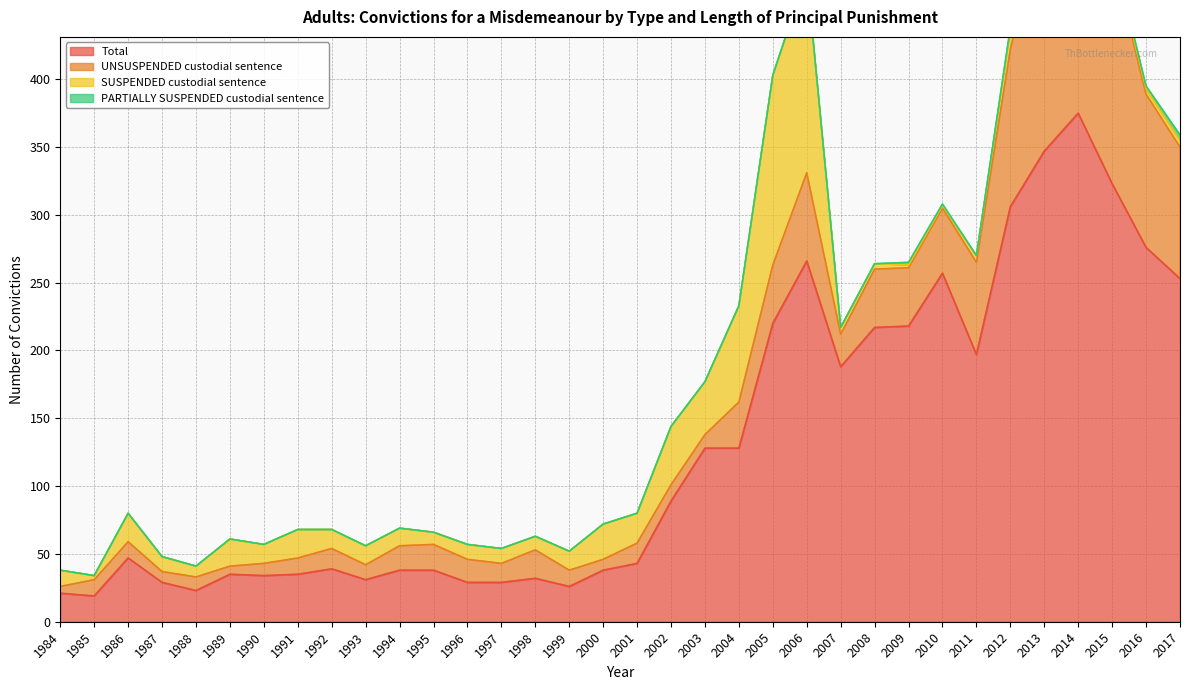

Reading left to right, extract all data points from this chart.

Total: 1984=21	1985=19	1986=47	1987=29	1988=23	1989=35	1990=34	1991=35	1992=39	1993=31	1994=38	1995=38	1996=29	1997=29	1998=32	1999=26	2000=38	2001=43	2002=89	2003=128	2004=128	2005=220	2006=266	2007=188	2008=217	2009=218	2010=257	2011=197	2012=306	2013=347	2014=375	2015=323	2016=276	2017=253
UNSUSPENDED custodial sentence: 1984=5	1985=12	1986=12	1987=8	1988=10	1989=6	1990=9	1991=12	1992=15	1993=11	1994=18	1995=19	1996=17	1997=14	1998=21	1999=12	2000=8	2001=15	2002=12	2003=10	2004=34	2005=43	2006=65	2007=24	2008=43	2009=43	2010=48	2011=68	2012=116	2013=181	2014=181	2015=168	2016=113	2017=97
SUSPENDED custodial sentence: 1984=12	1985=3	1986=21	1987=11	1988=8	1989=20	1990=14	1991=21	1992=14	1993=14	1994=13	1995=9	1996=11	1997=11	1998=10	1999=14	2000=26	2001=22	2002=43	2003=39	2004=71	2005=140	2006=147	2007=5	2008=4	2009=2	2010=2	2011=5	2012=14	2013=9	2014=9	2015=4	2016=4	2017=5
PARTIALLY SUSPENDED custodial sentence: 1984=0	1985=0	1986=0	1987=0	1988=0	1989=0	1990=0	1991=0	1992=0	1993=0	1994=0	1995=0	1996=0	1997=0	1998=0	1999=0	2000=0	2001=0	2002=0	2003=0	2004=0	2005=0	2006=0	2007=0	2008=0	2009=2	2010=1	2011=0	2012=2	2013=1	2014=5	2015=3	2016=2	2017=4